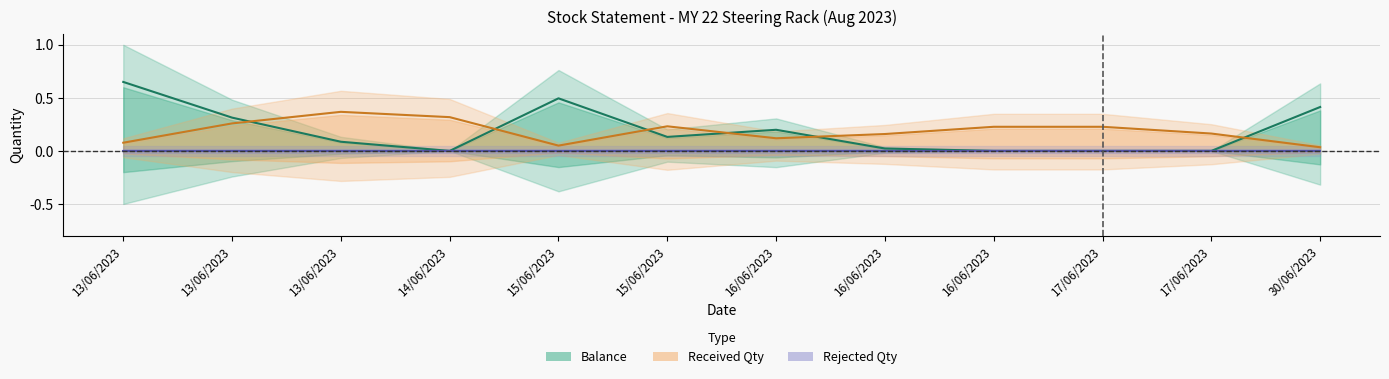

Which series has the largest range (max minus min)?

Balance